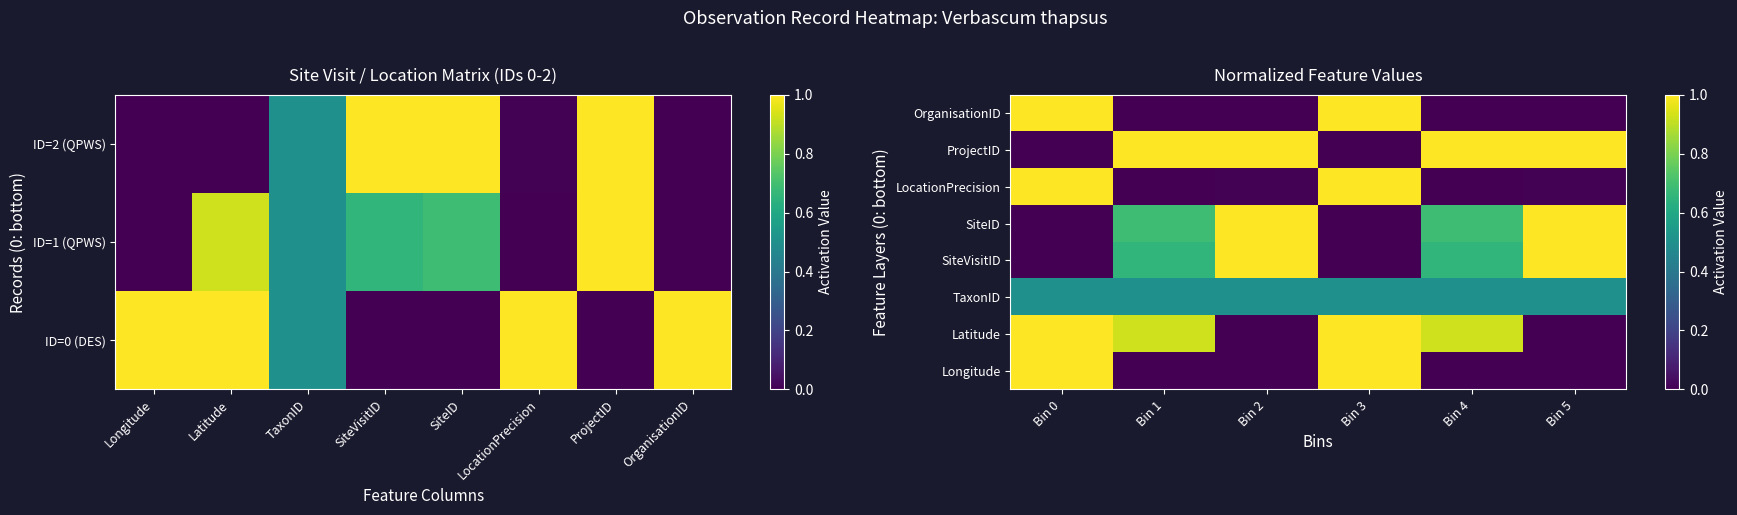

Is it true that Longitude equals 0.0 at Bin 1?

False